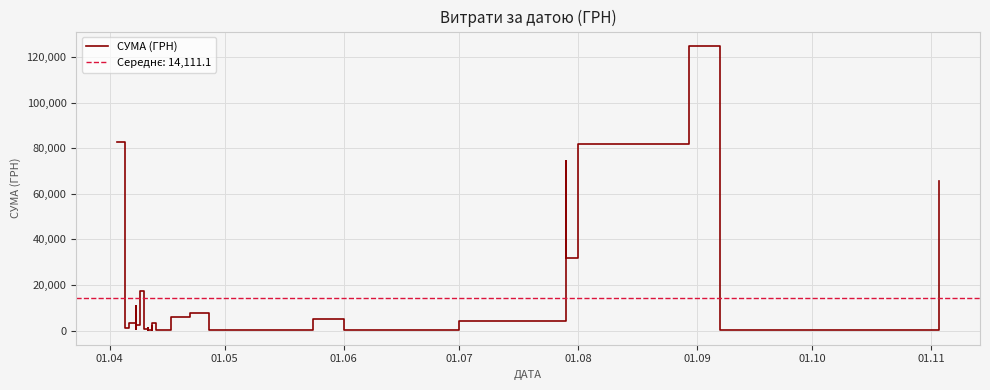

How many values are below 2493?

20